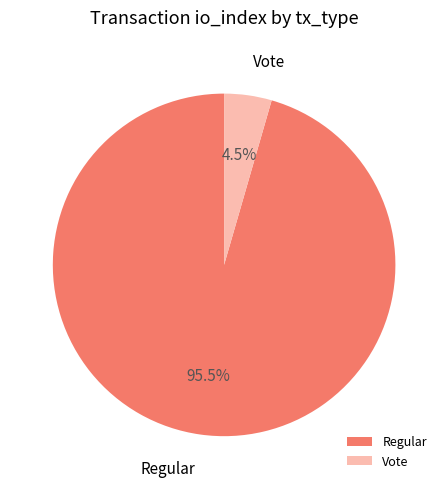

Does any single category account for the majority?

Yes